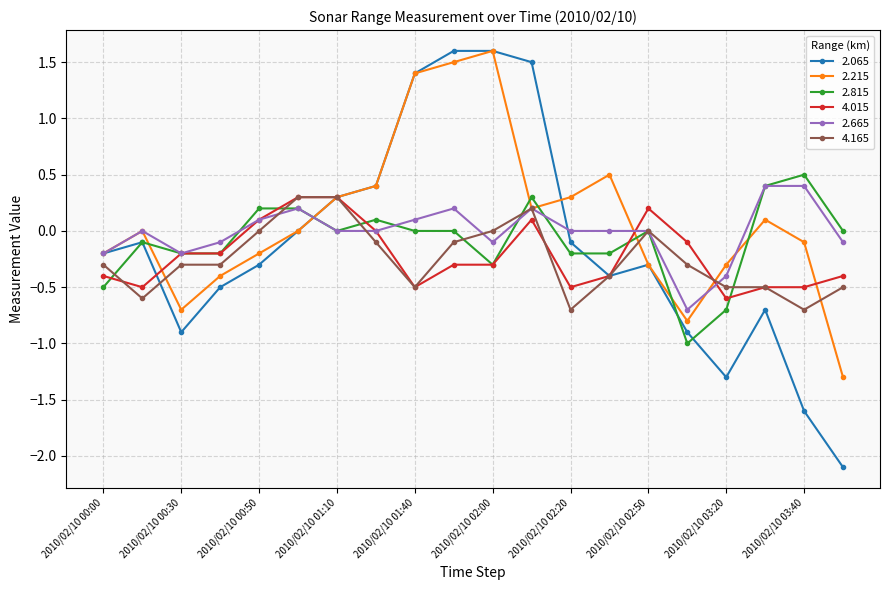

How many interior local peaks does the 2.215 series have?

4